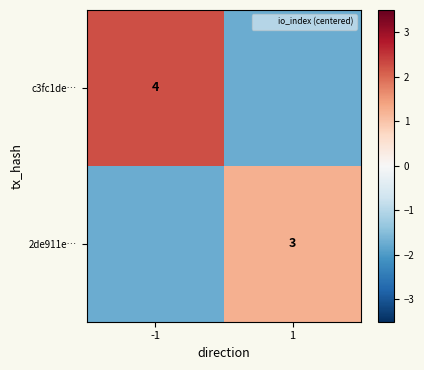

Is the value of 2de911e… at 1 greater than the value of c3fc1de… at -1?

No